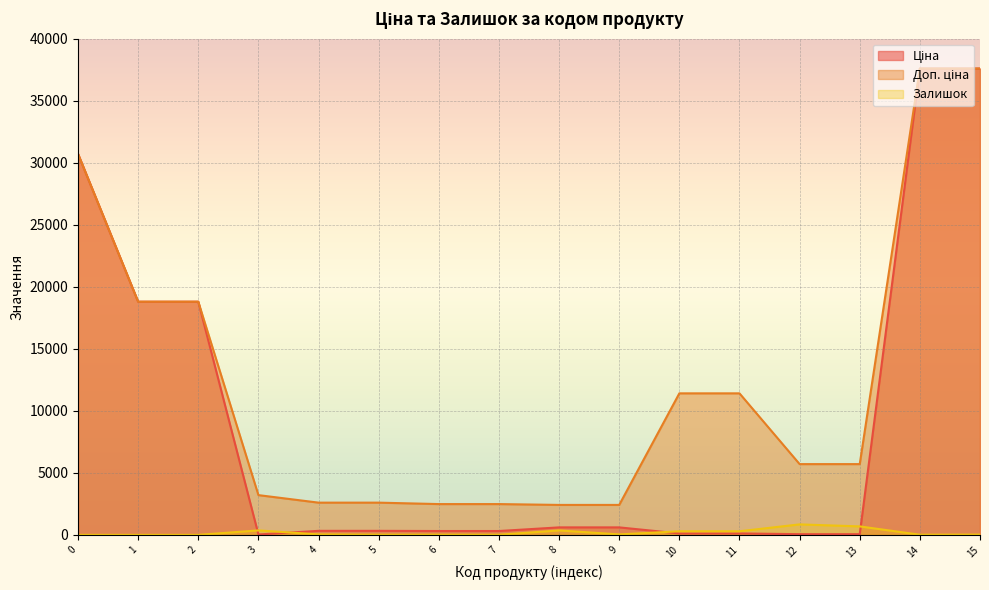

How many categories are shown in the chart?

16